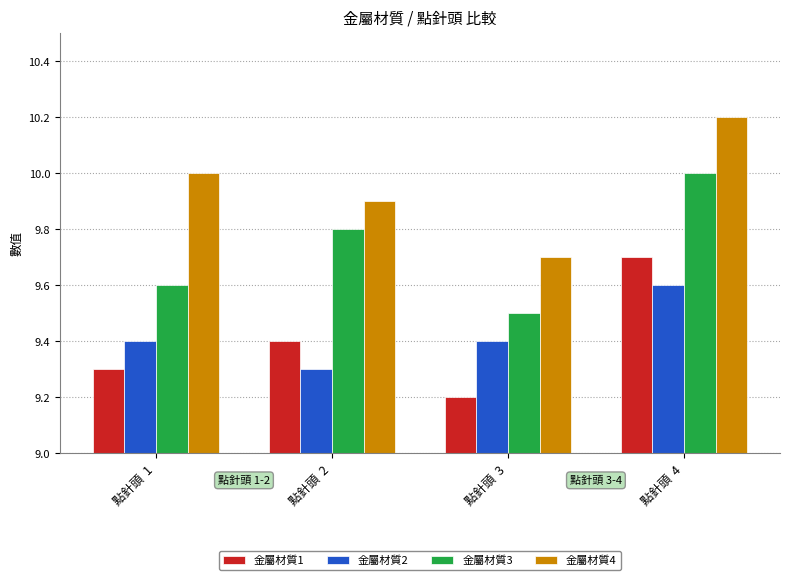

Which category has the highest value in the 金屬材質3 series?

點針頭  4